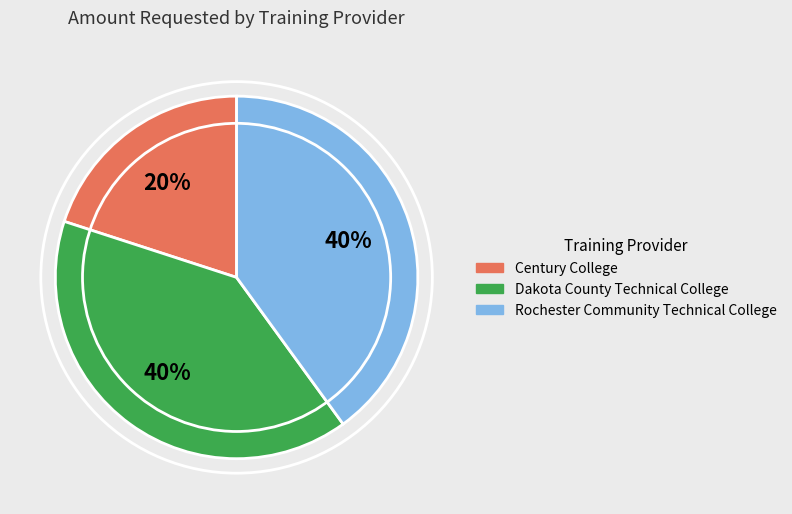

Combined, do Century College and Dakota County Technical College account for over 50%?

Yes